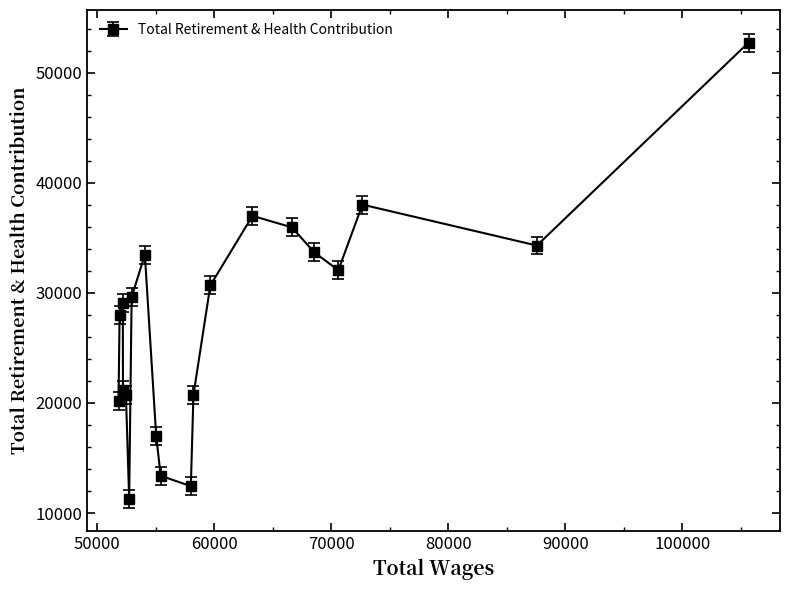

True or false: the data has more than 1 interior local peaks.

True